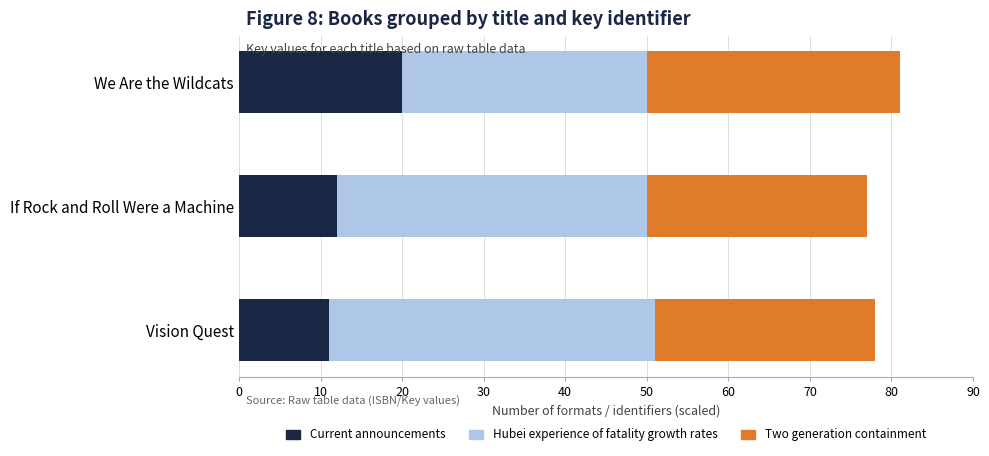

Count the number of data series in this chart.

3